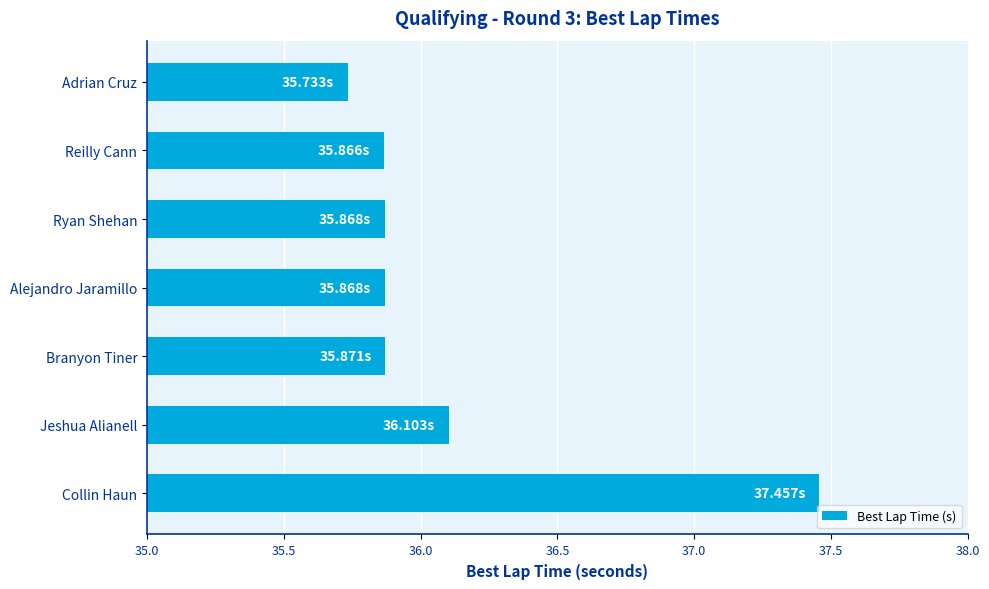

What is the change in value from Adrian Cruz to Alejandro Jaramillo?

+0.1